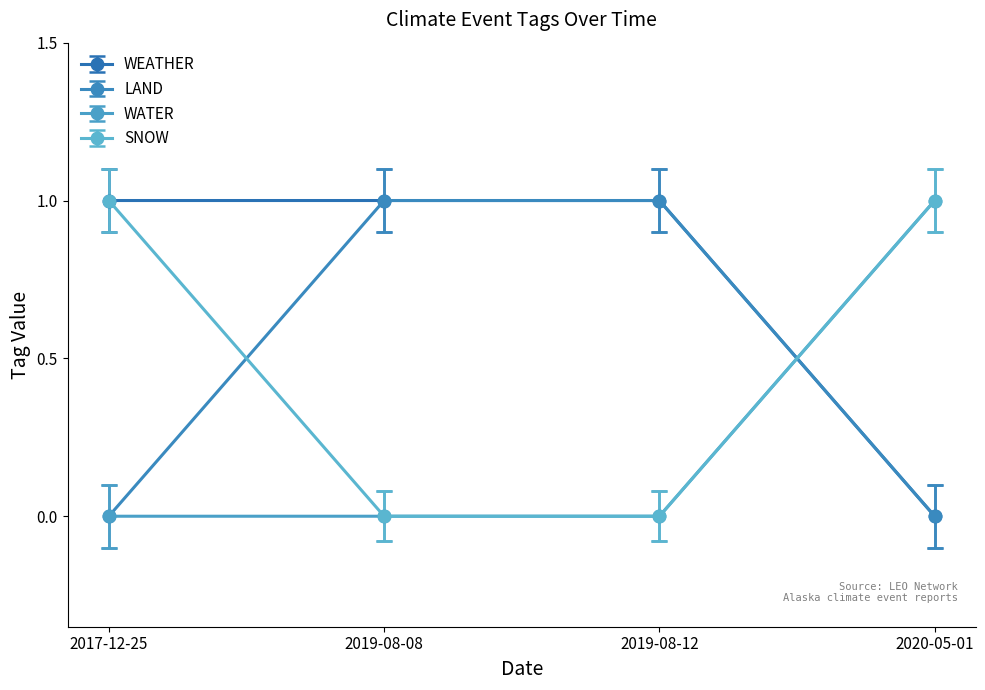

Count the number of data series in this chart.

4